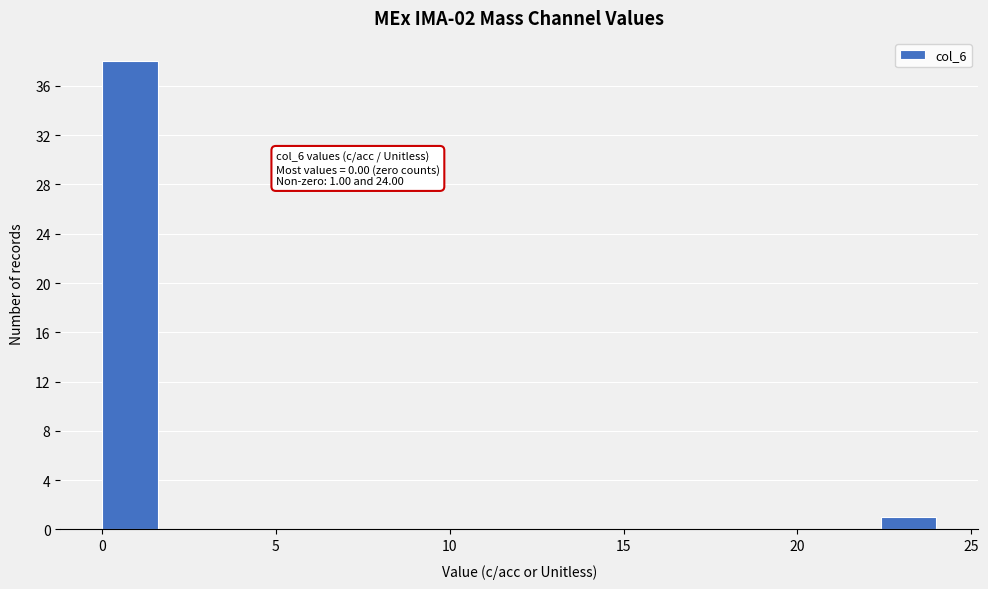

Read against the x-axis, roughly where is the centre of the tallest bar?

1.0